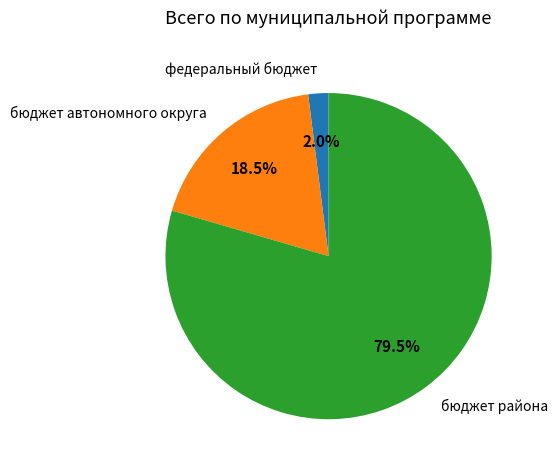

What portion of the pie excludes бюджет района?

20.5%